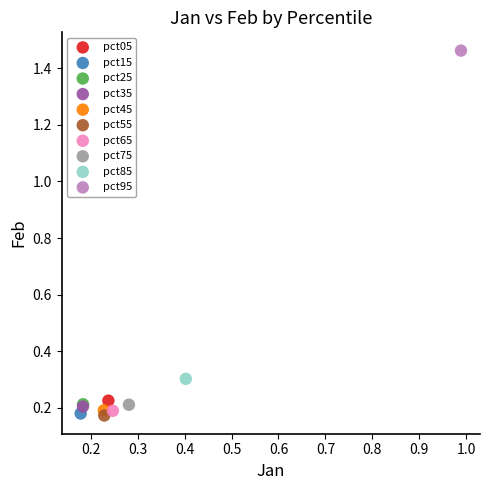

What are all the series names shown in the legend?

pct05, pct15, pct25, pct35, pct45, pct55, pct65, pct75, pct85, pct95